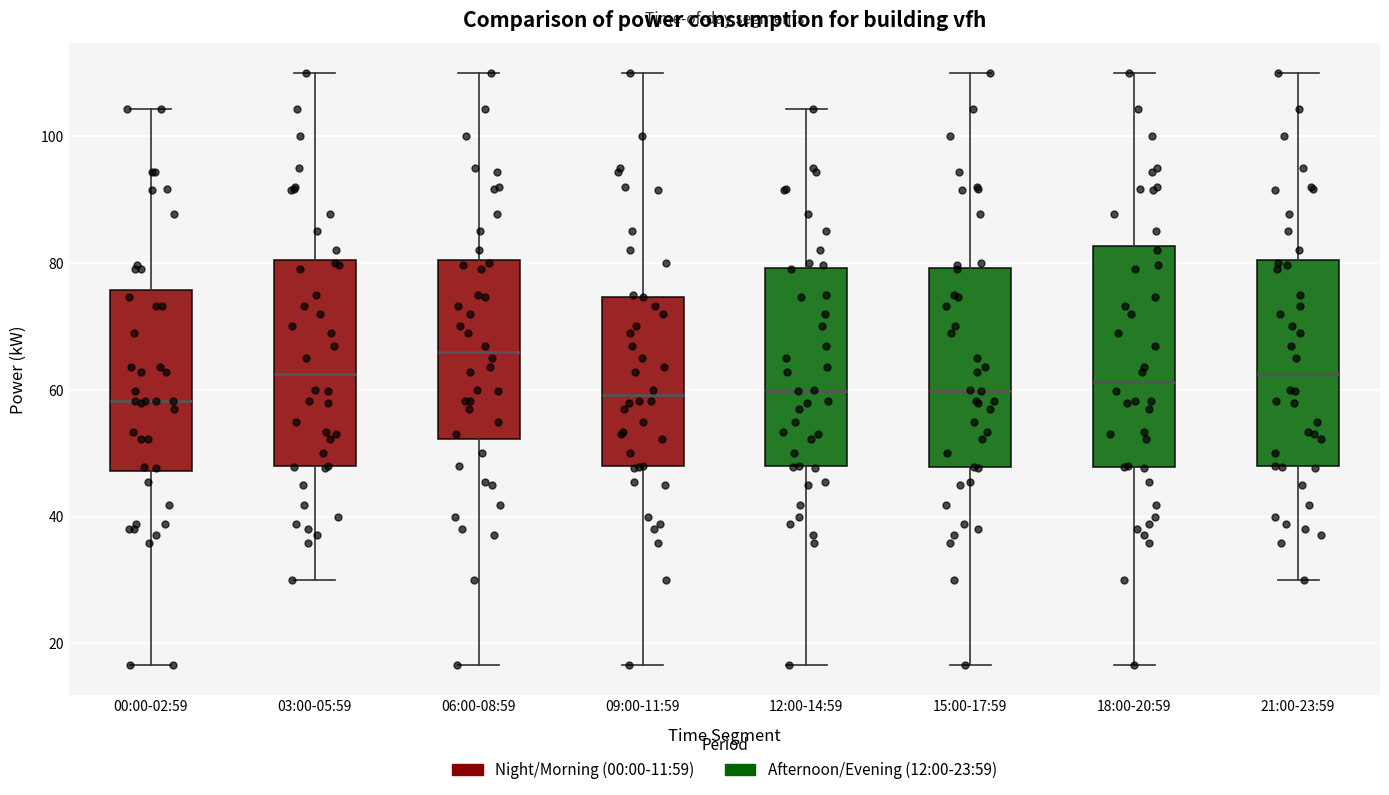

Reading left to right, read every box against the y-axis: the position of its median line, the range the box covers, and the ends of its whiskers. The values are not printed on the chart, so give them approximately, as read against the axis.

00:00-02:59: median 58, box 48 to 76, whiskers 16 to 104
03:00-05:59: median 62, box 48 to 80, whiskers 30 to 110
06:00-08:59: median 66, box 52 to 80, whiskers 16 to 110
09:00-11:59: median 60, box 48 to 74, whiskers 16 to 110
12:00-14:59: median 60, box 48 to 80, whiskers 16 to 104
15:00-17:59: median 60, box 48 to 80, whiskers 16 to 110
18:00-20:59: median 62, box 48 to 82, whiskers 16 to 110
21:00-23:59: median 62, box 48 to 80, whiskers 30 to 110